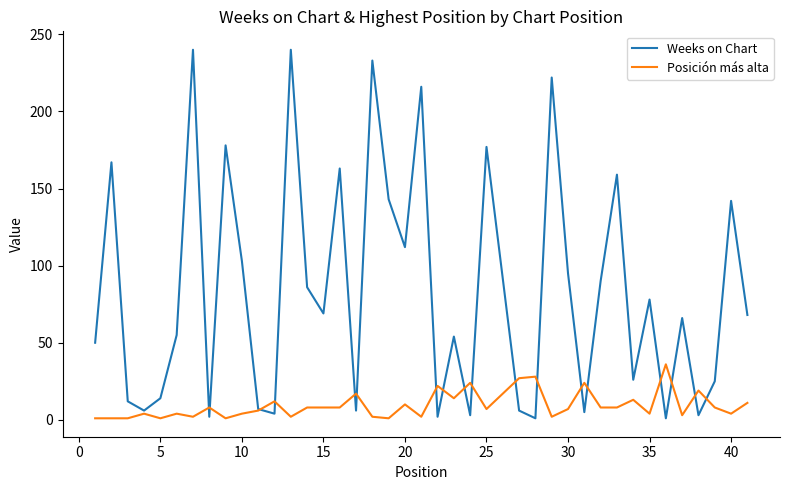

List the series in order of their peak value, lowest first.

Posición más alta, Weeks on Chart